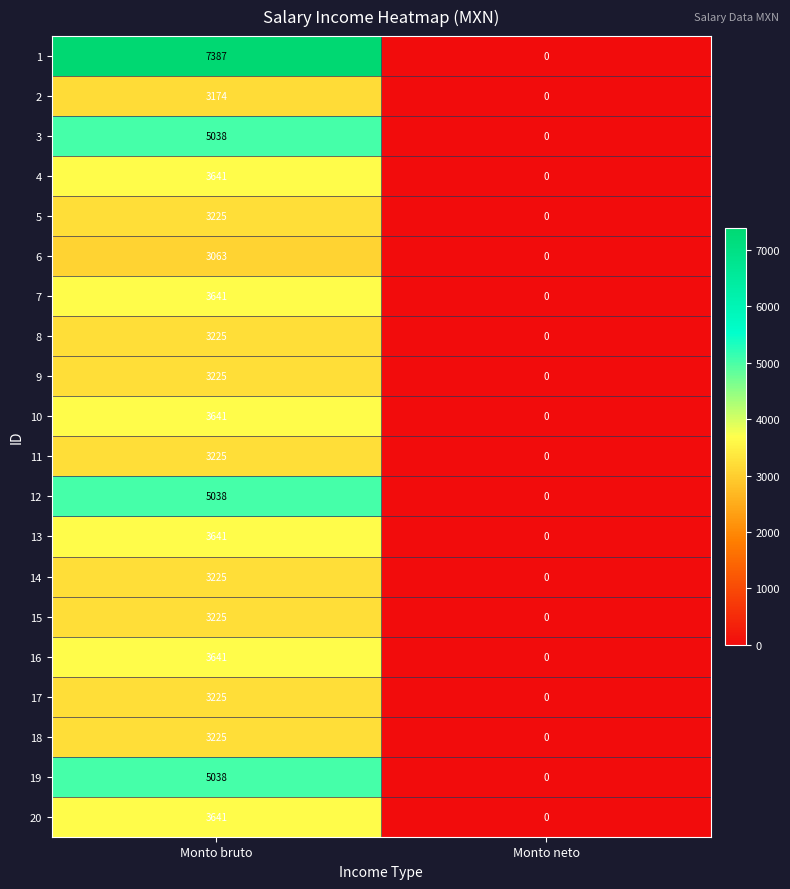

At which category is the sum across all series the highest?

Monto bruto